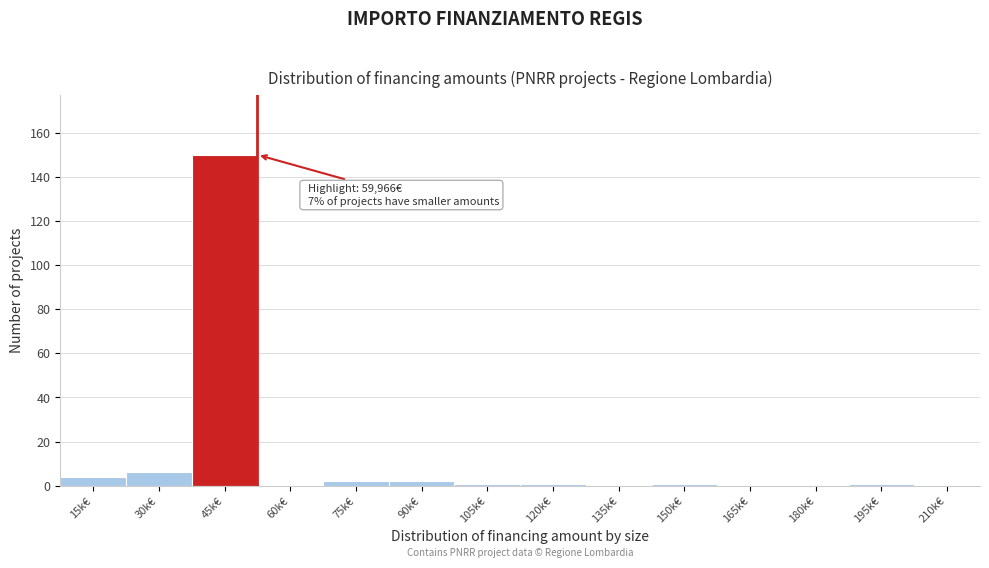

Reading right to left, extract all data points from this chart.

210k€=0	195k€=1	180k€=0	165k€=0	150k€=1	135k€=0	120k€=1	105k€=1	90k€=2	75k€=2	60k€=0	45k€=150	30k€=6	15k€=4